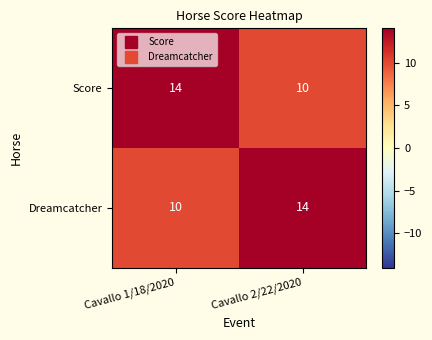

What is the difference between the highest and lowest values at Cavallo 1/18/2020?

4